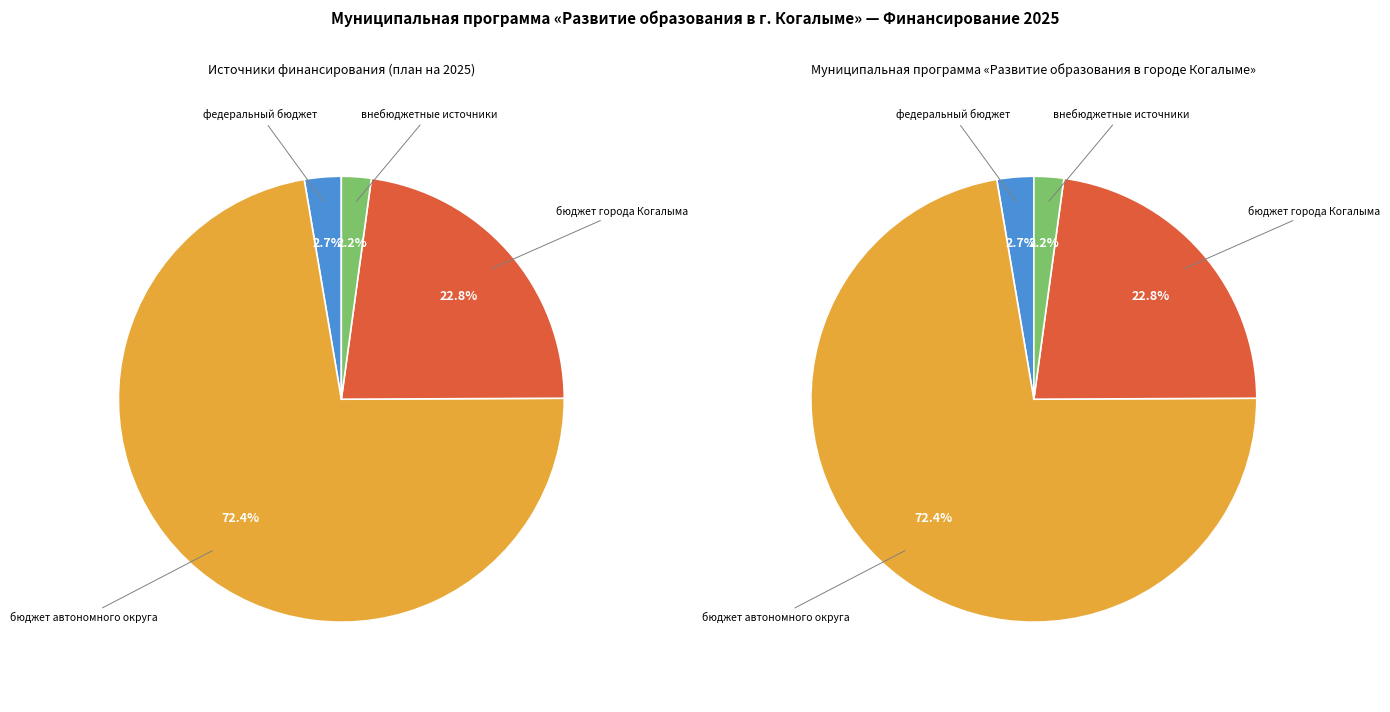

What portion of the pie excludes внебюджетные источники?

97.8%